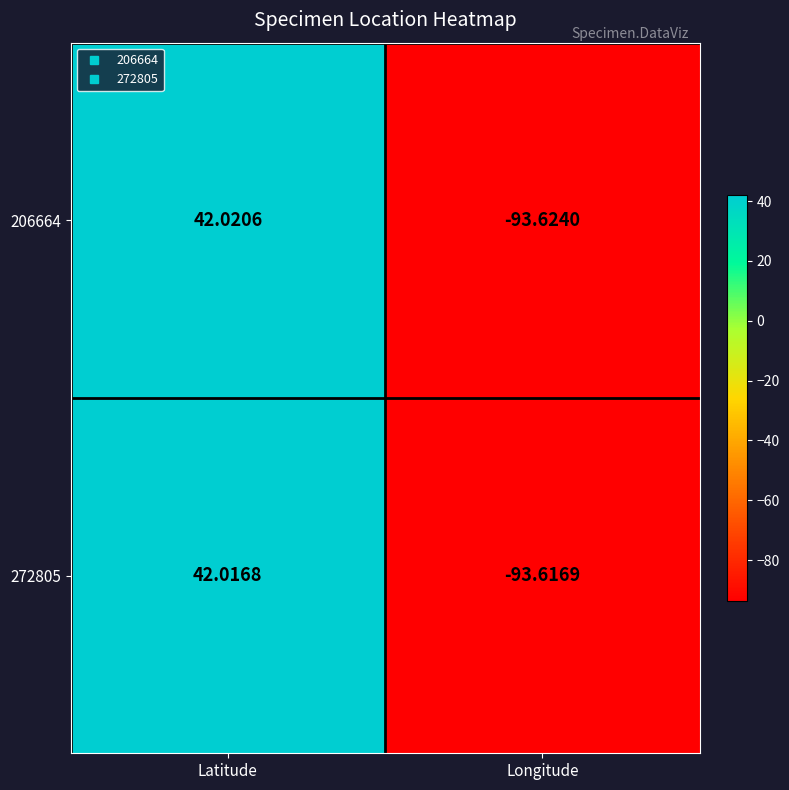

At which label does 206664 first exceed 42?

Latitude